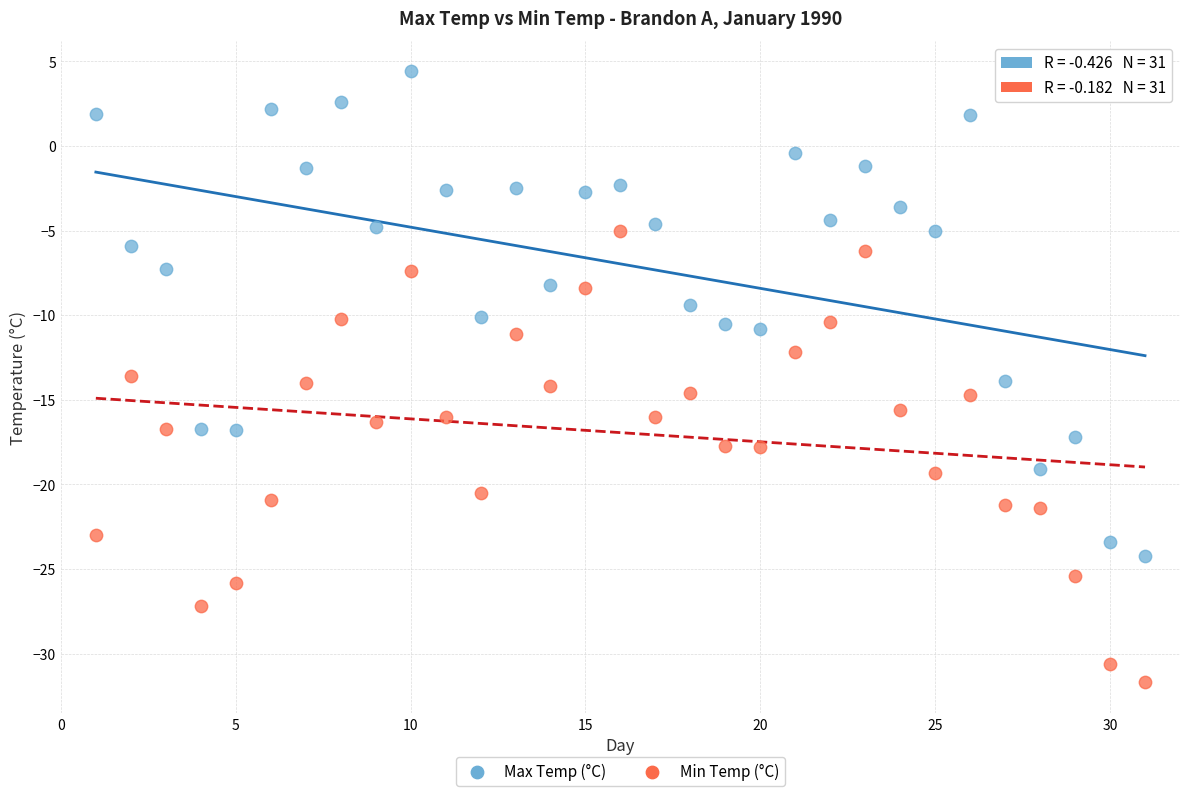

Across all data points, what is the range of Y values (max minus min)?

36.1